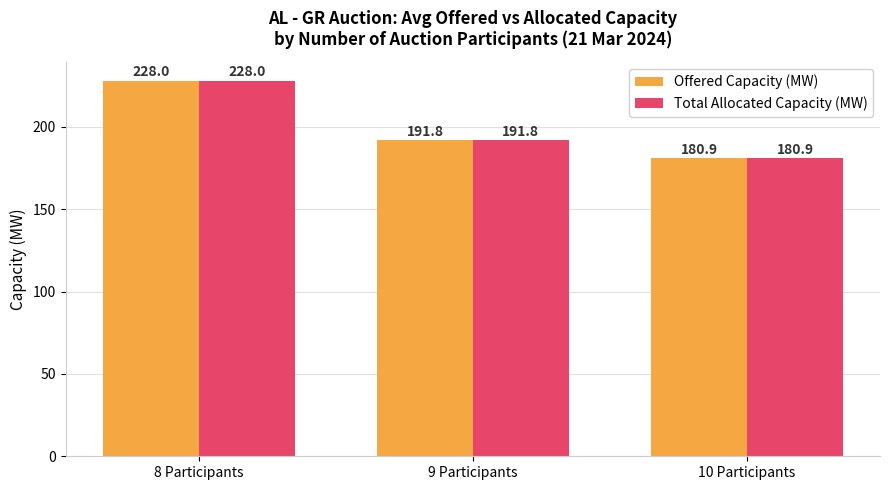

At which label does Total Allocated Capacity (MW) first exceed 191?

8 Participants